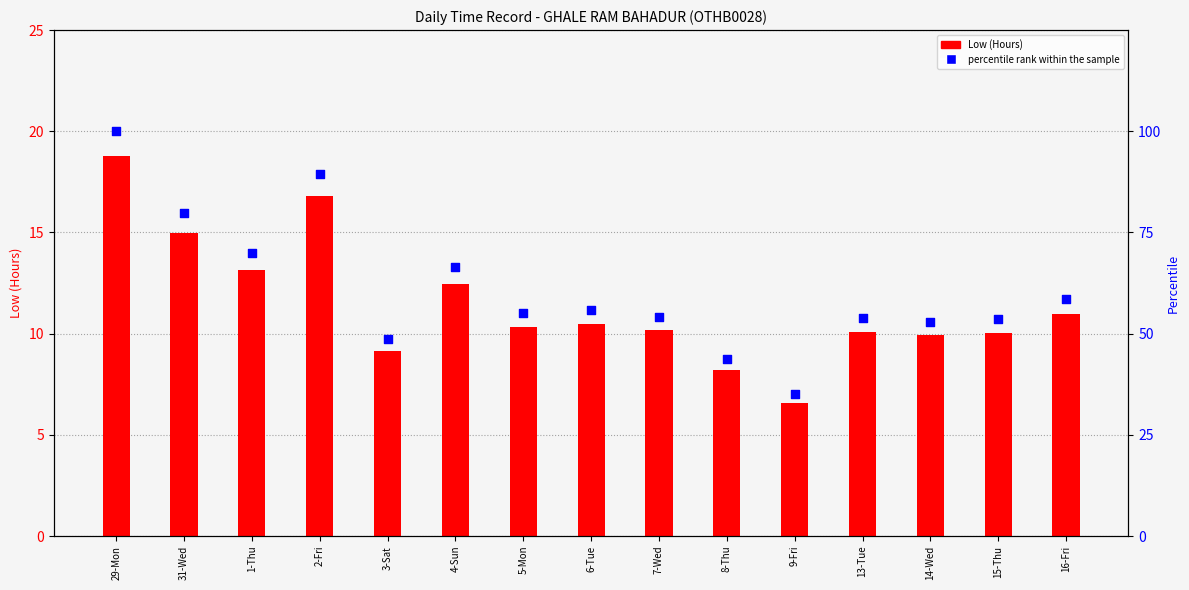

At how many categories does at least one series exceed 86?

2